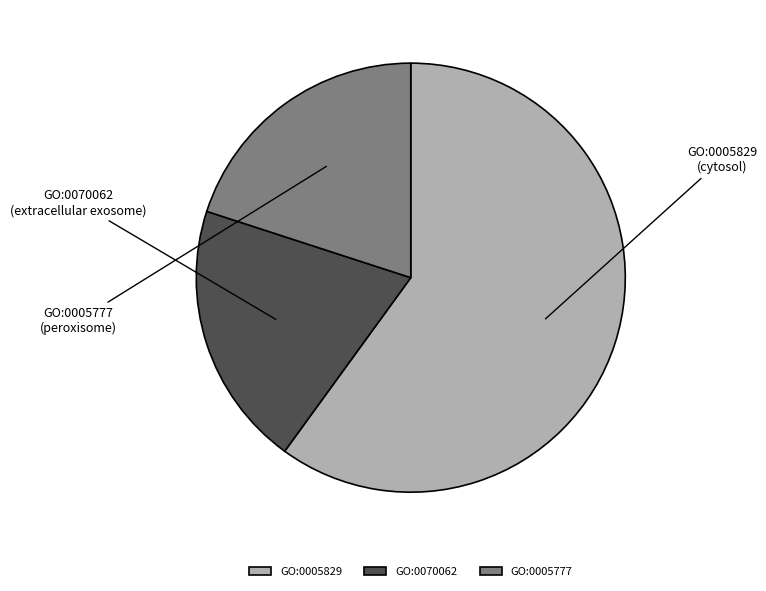

The GO:0005777 slice represents 11% of the pie. True or false?

False